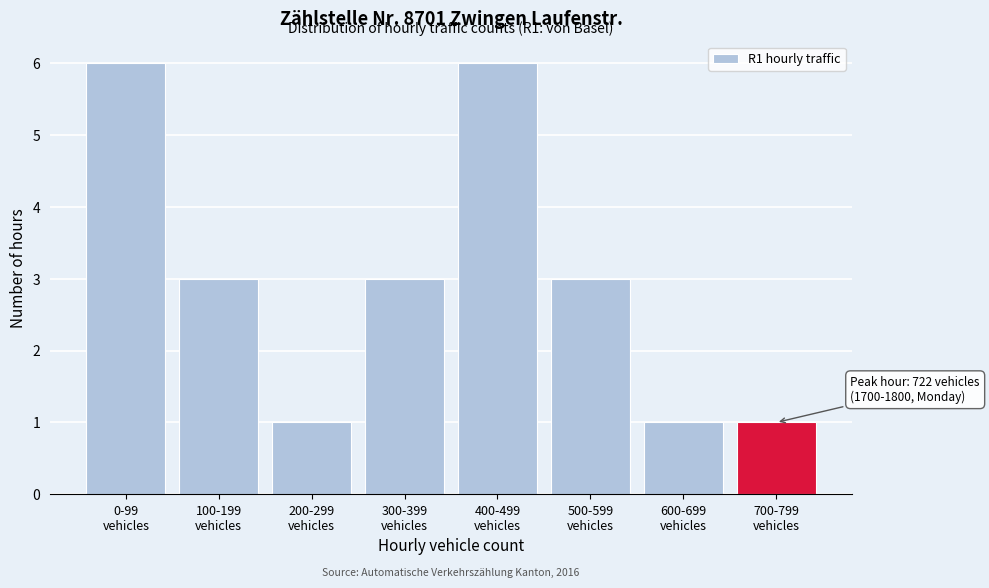

Reading left to right, list all the values displayed in this chart.

6	3	1	3	6	3	1	1